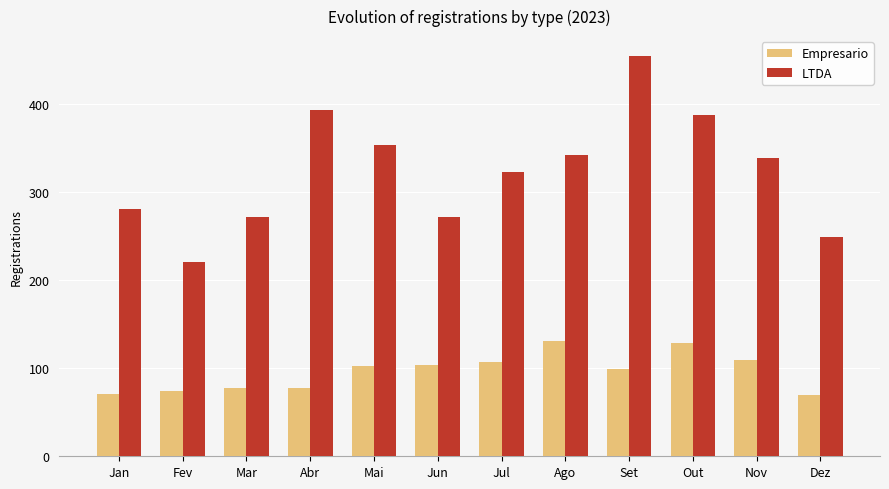

What is the highest value of the LTDA series?

454